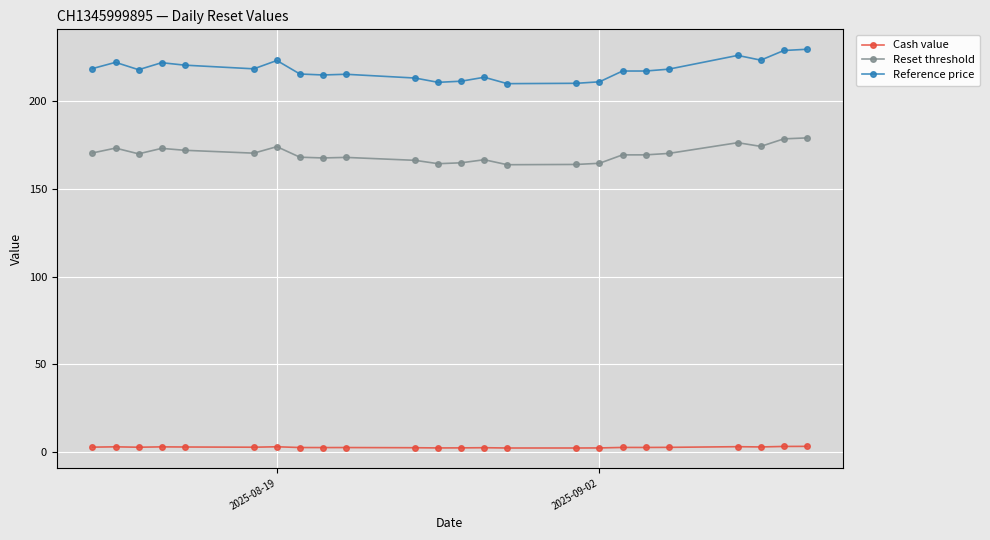

True or false: Reference price has more than 0 points higher than both neighbors.

True